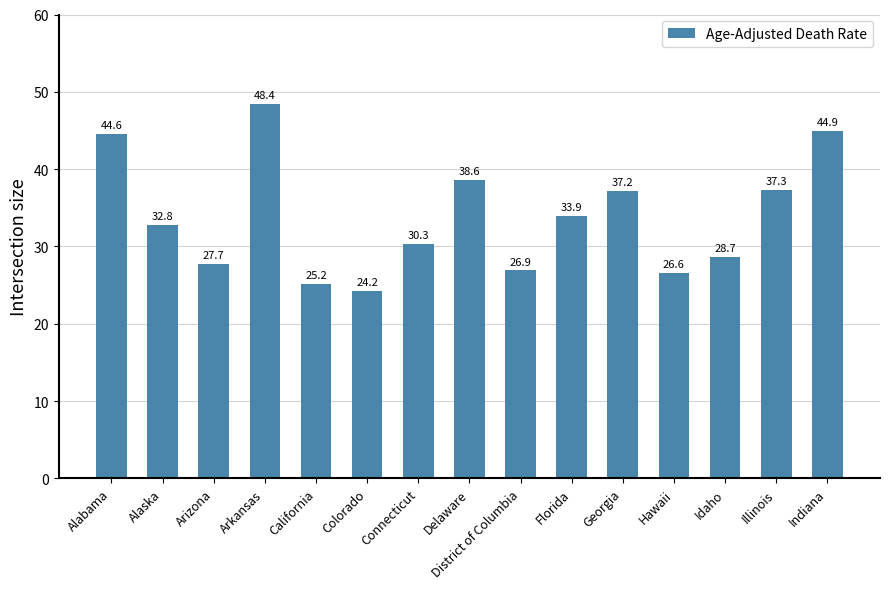

Is it true that the value at Arkansas is 73.4?

False